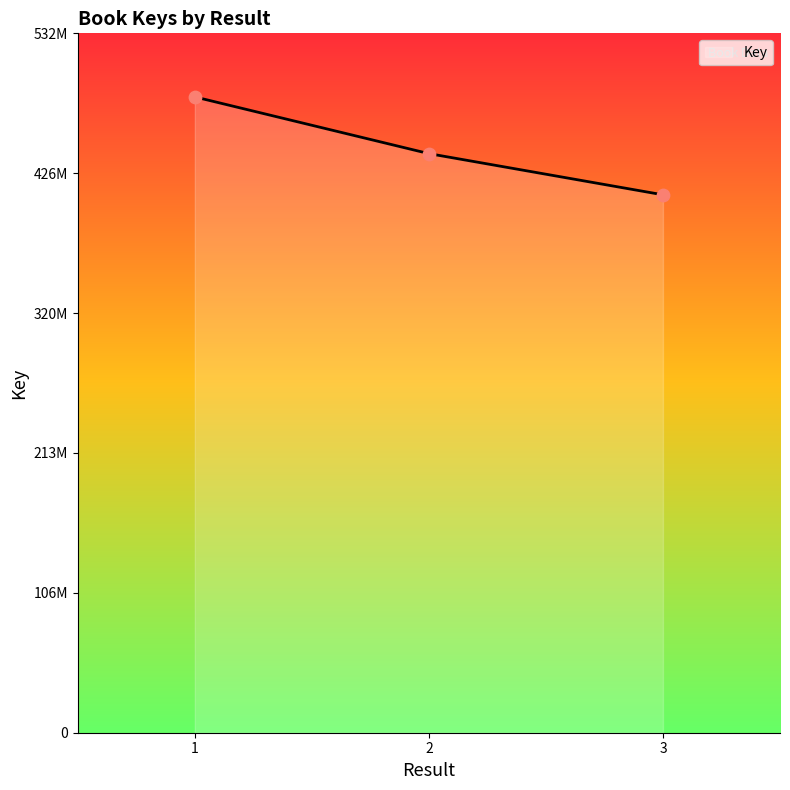

Approximately how many times larger is the value at 3 compared to 2?

0.9